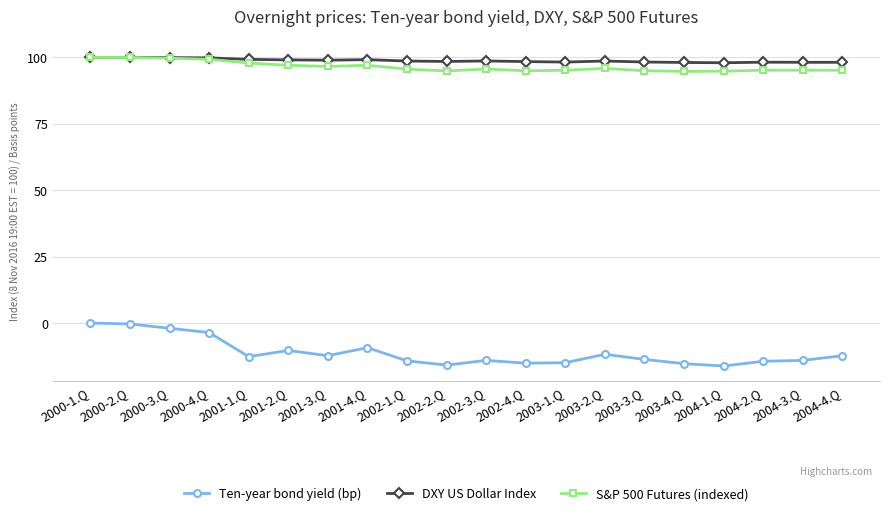

What is the average value of the DXY US Dollar Index series?

98.8